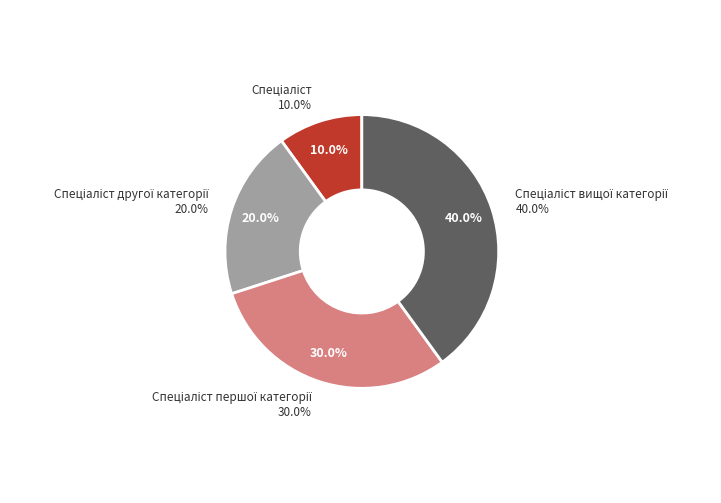

To the nearest percent, what is the difference between the Спеціаліст другої категорії and Спеціаліст першої категорії slice percentages?

10%